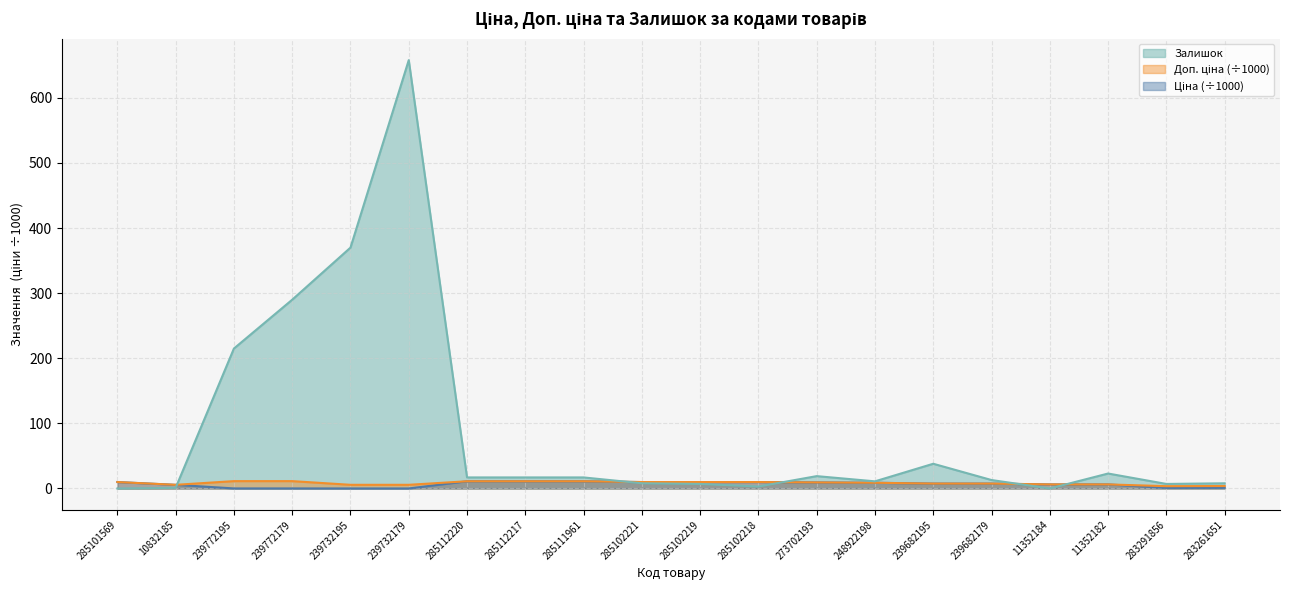

True or false: Доп. ціна and Ціна cross at least once.

False